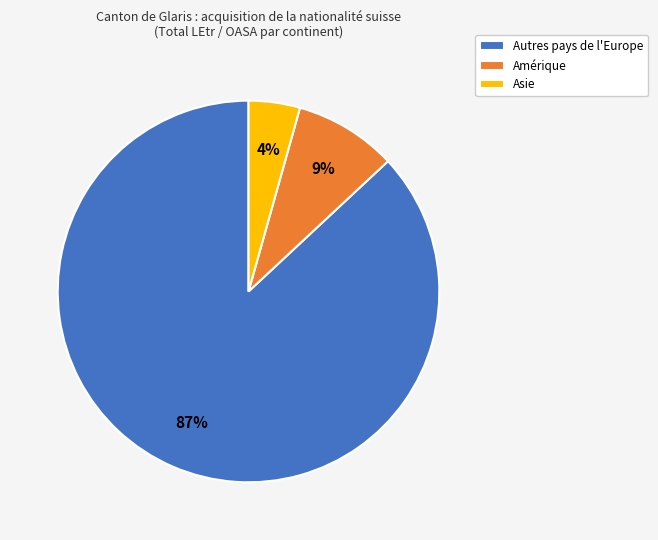

Does Amérique account for over 50% of the chart?

No